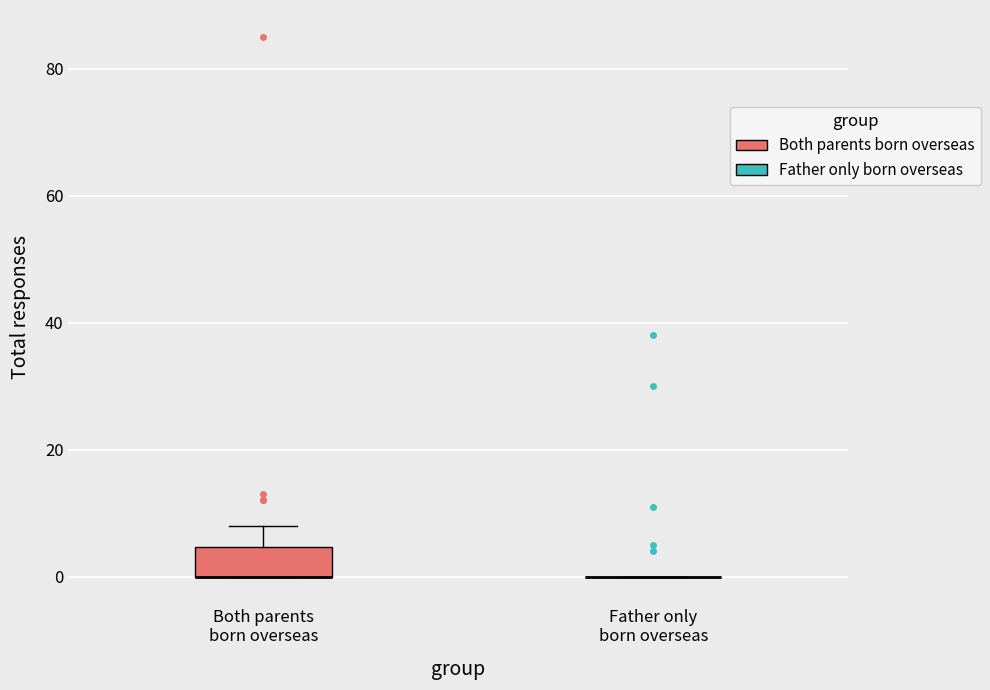

Reading left to right, transcribe this box plot: for each box, give where its median line is, the range the box spans, and where its two whiskers end, as read against the y-axis. The values are not printed on the chart, so give them approximately, as read against the axis.

Both parents born overseas: median 0 (drawn on the box's lower edge), box 0 to 4, whiskers 0 to 8
Father only born overseas: box collapsed to a line at 0, whiskers 0 to 0